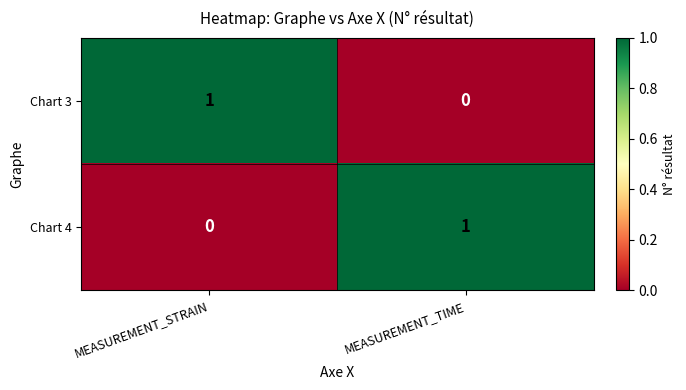

How many data points does each series have?

2